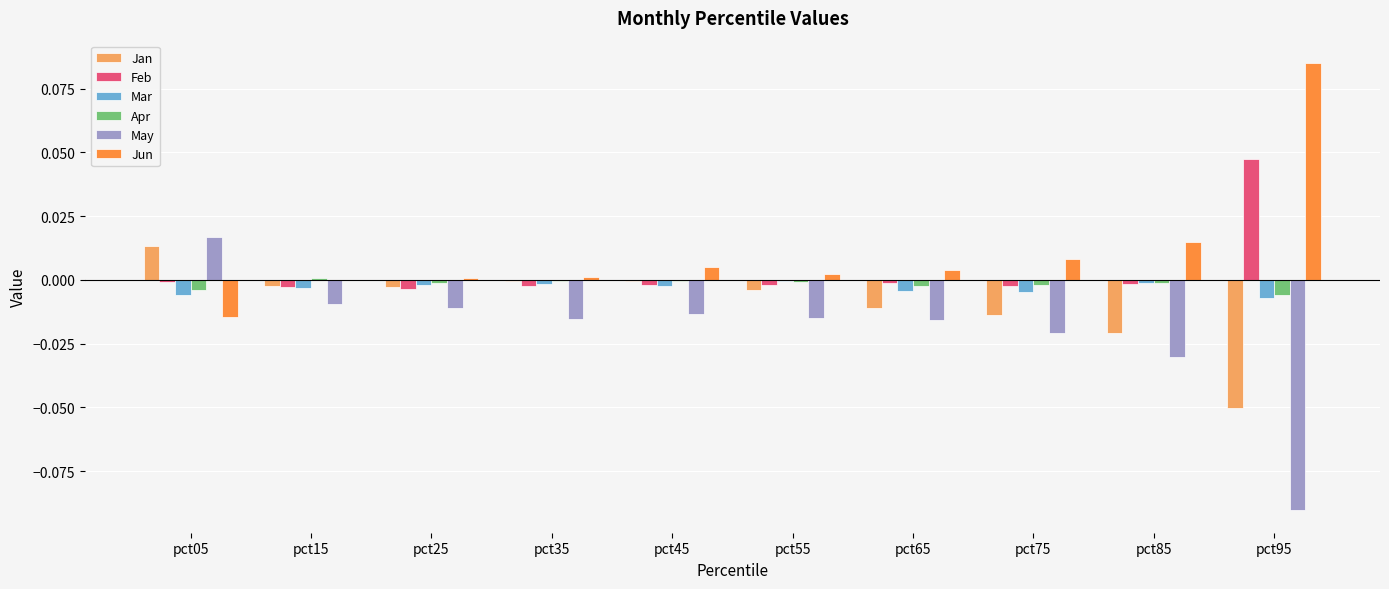

Which series has the largest total across all categories?

Jun